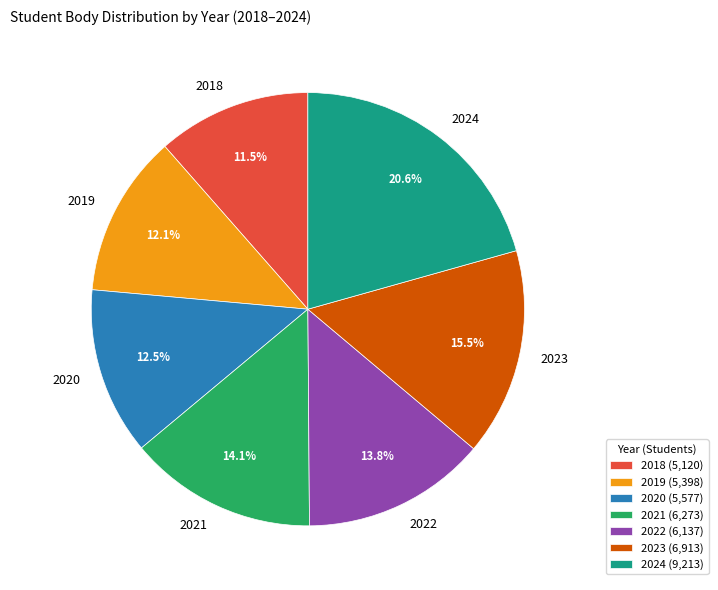

Which has a higher value, 2021 or 2020?

2021